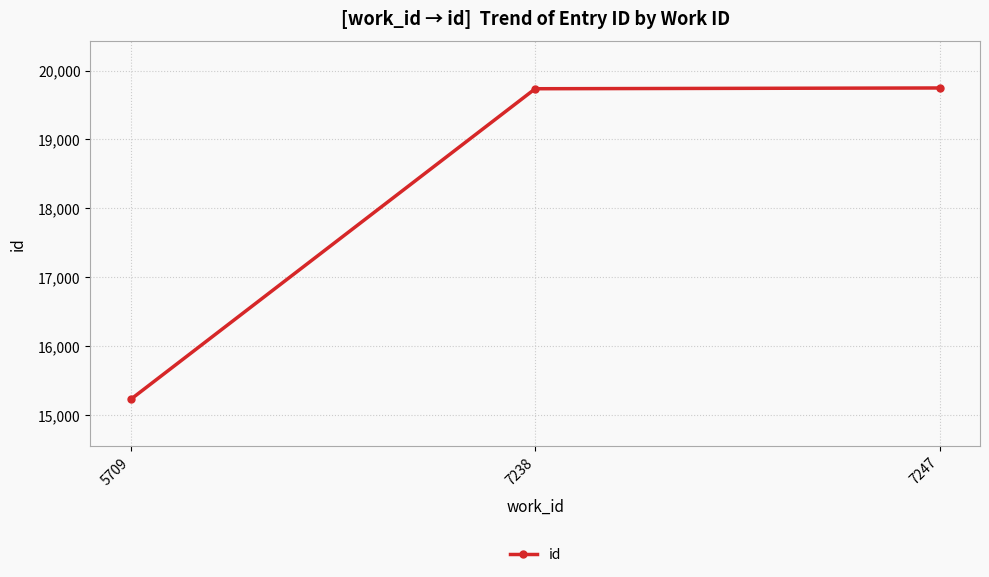

How many data points are less than 19736?

1